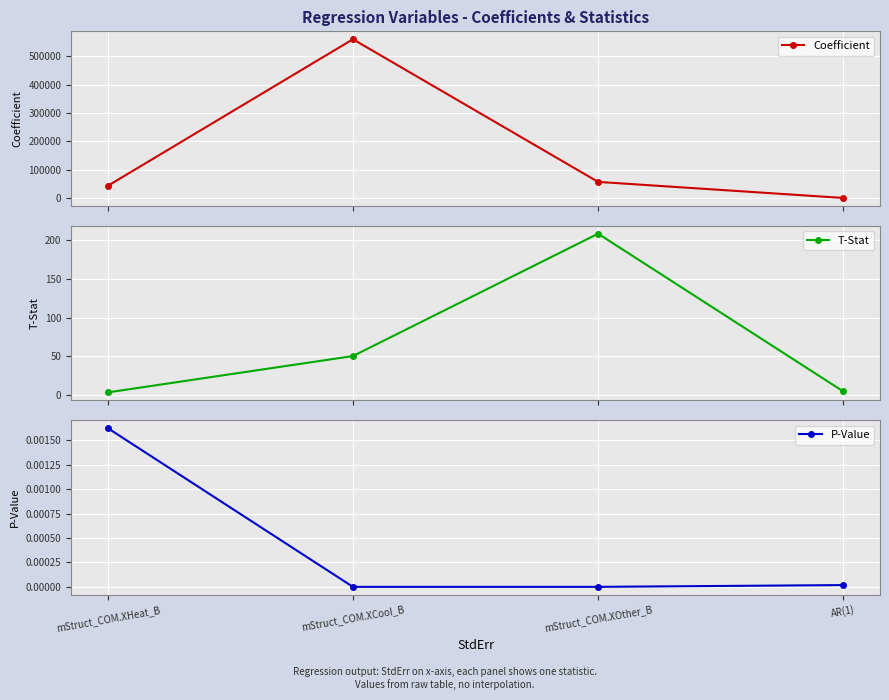

Which series changed the most between mStruct_COM.XCool_B and mStruct_COM.XOther_B?

Coefficient